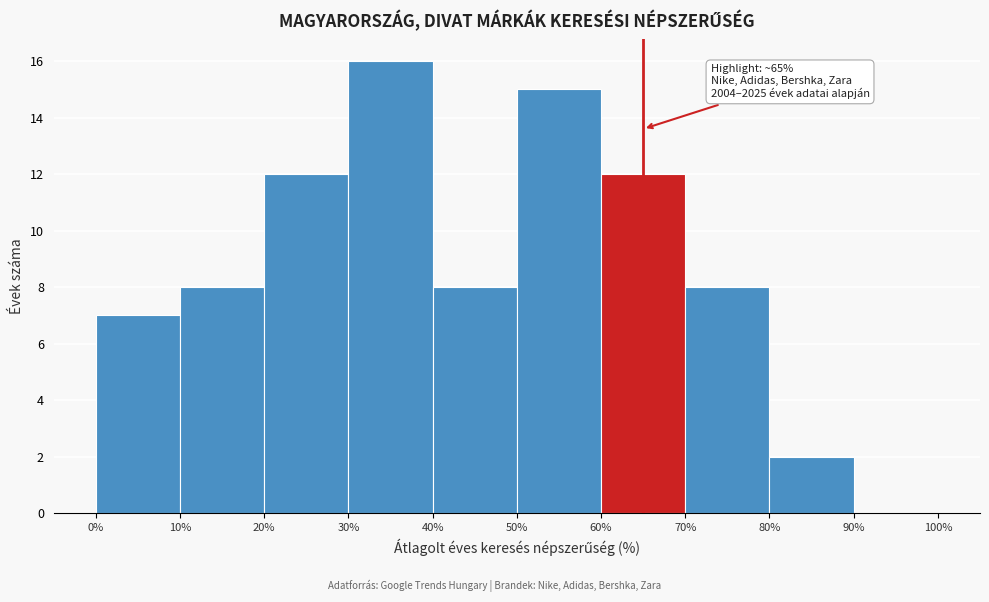

Over which range of the x-axis is the bar tallest?

30% to 40%